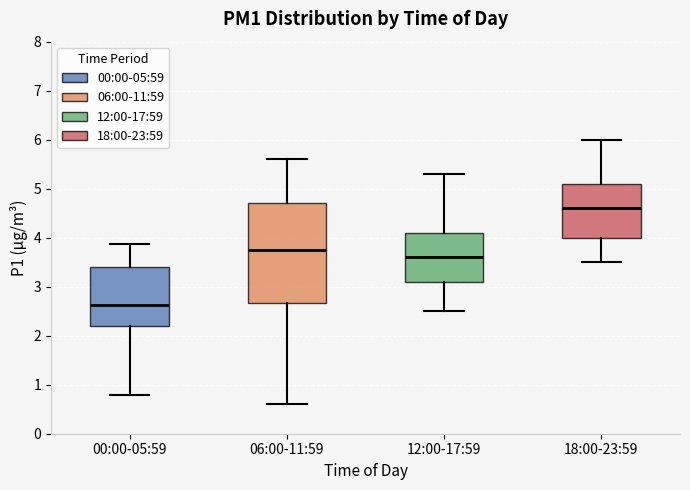

Reading left to right, transcribe this box plot: for each box, give where its median line is, the range the box spans, and where its two whiskers end, as read against the y-axis. The values are not printed on the chart, so give them approximately, as read against the axis.

00:00-05:59: median 2.6, box 2.2 to 3.4, whiskers 0.8 to 3.9
06:00-11:59: median 3.8, box 2.7 to 4.7, whiskers 0.6 to 5.6
12:00-17:59: median 3.6, box 3.1 to 4.1, whiskers 2.5 to 5.3
18:00-23:59: median 4.6, box 4.0 to 5.1, whiskers 3.5 to 6.0